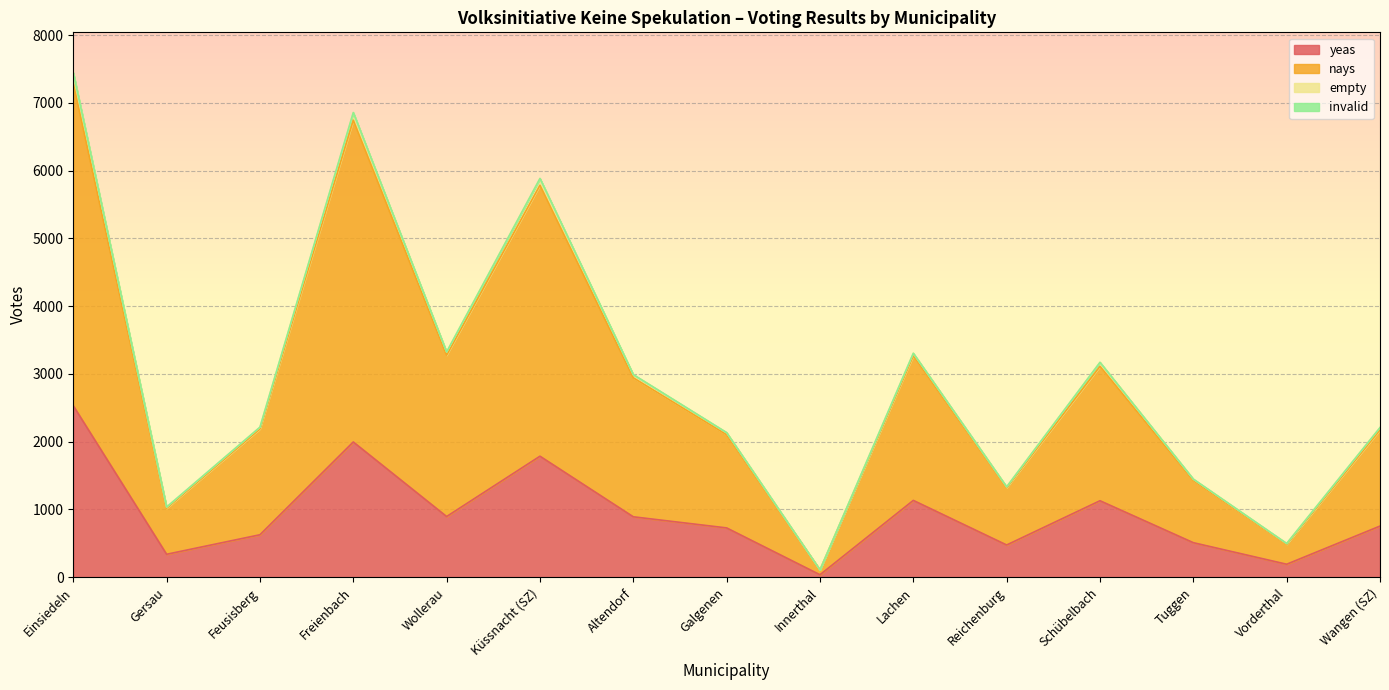

True or false: nays has a value of 224 at Vorderthal.

False